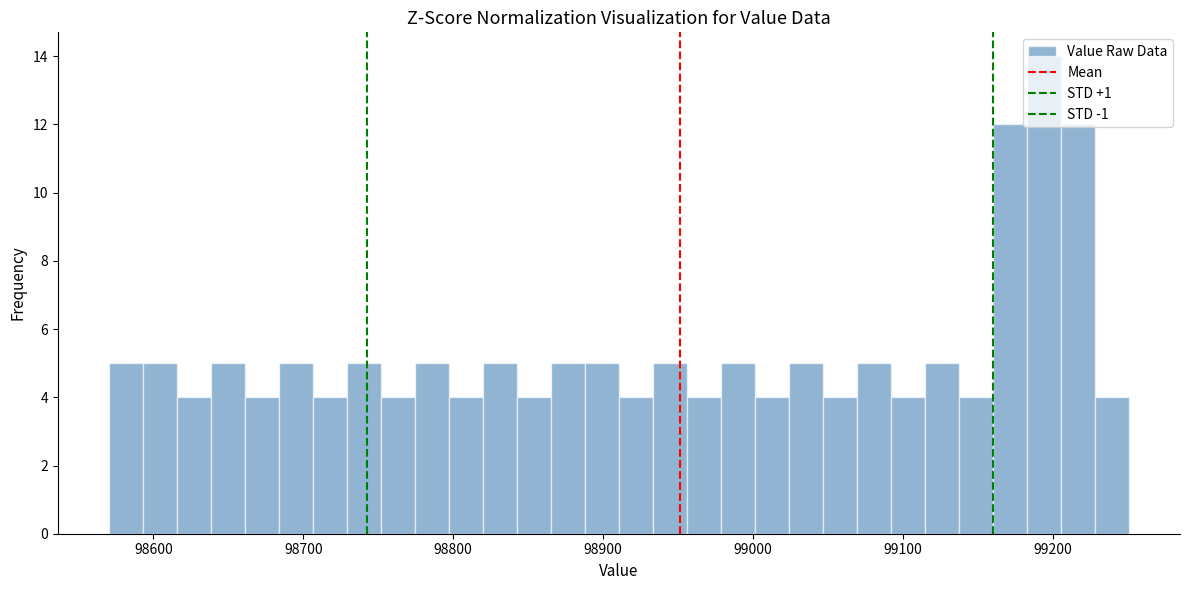

Read against the x-axis, roughly where is the centre of the tallest bar?

99190